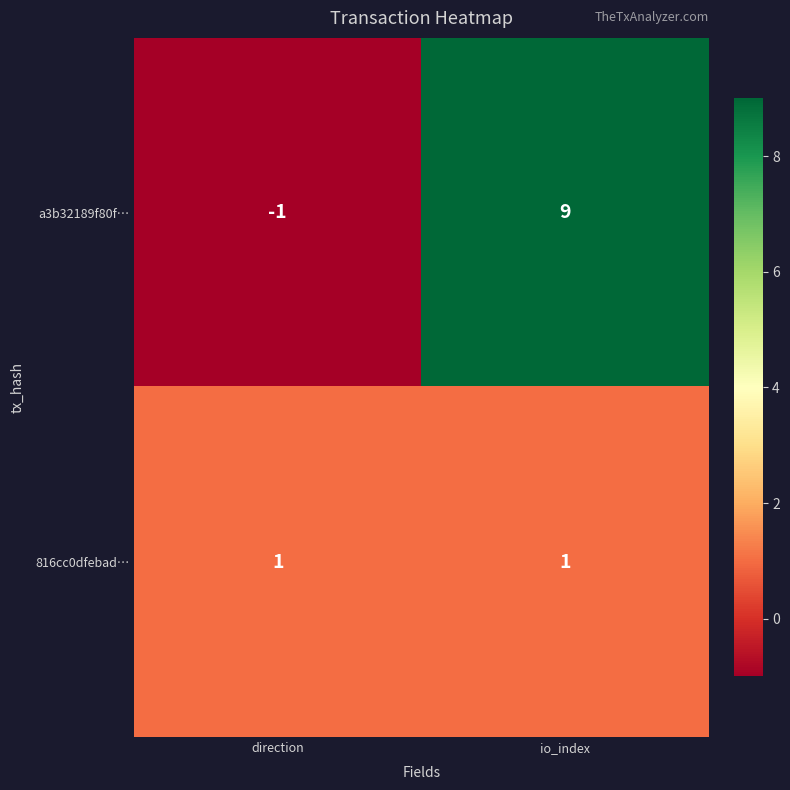

Rank the series at io_index from lowest to highest value.

816cc0dfebad…, a3b32189f80f…